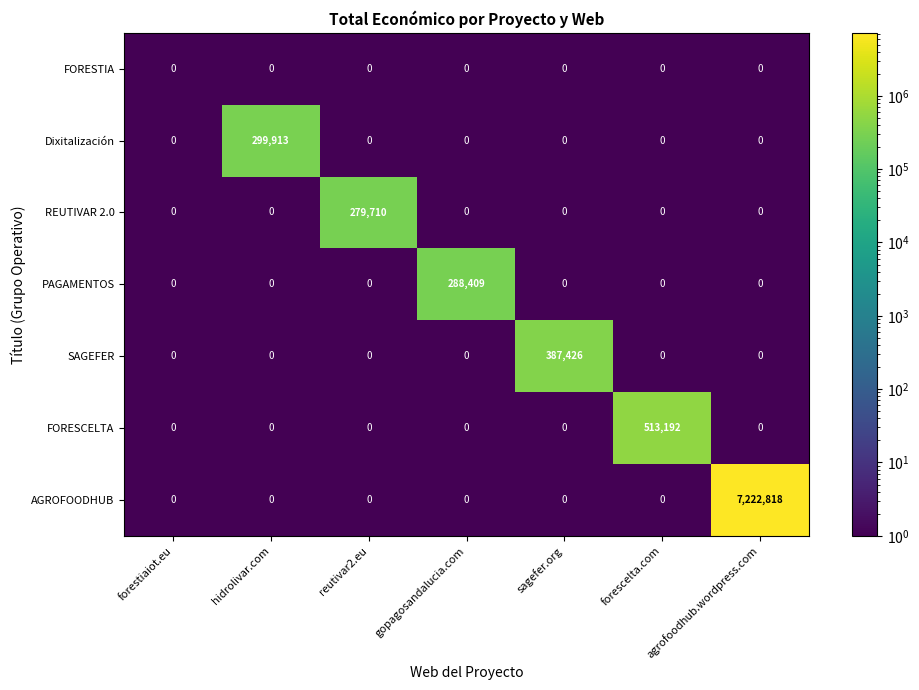

At how many categories does at least one series exceed 4228691?

1